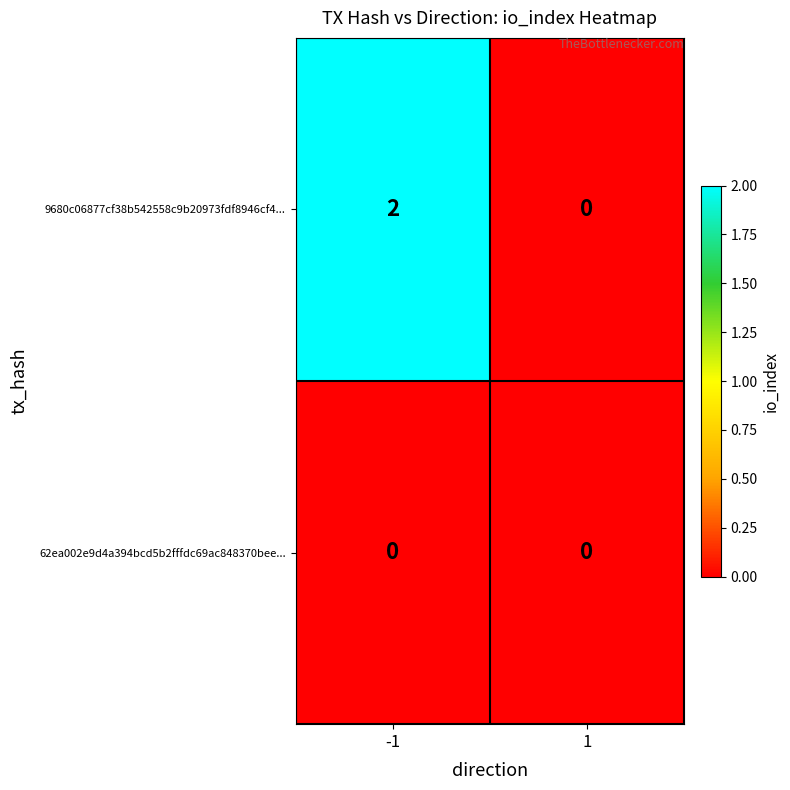

Which series has the largest total across all categories?

9680c06877cf38b542558c9b20973fdf8946cf4...